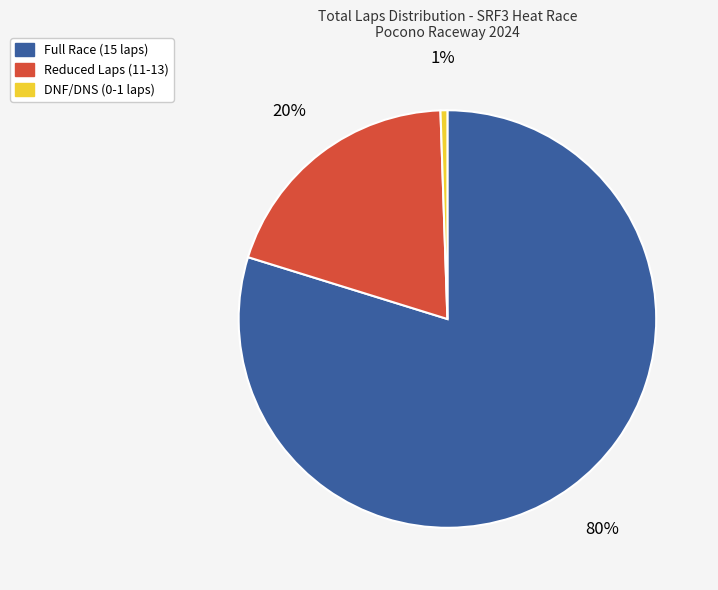

Is there any slice that represents more than half of the pie?

Yes